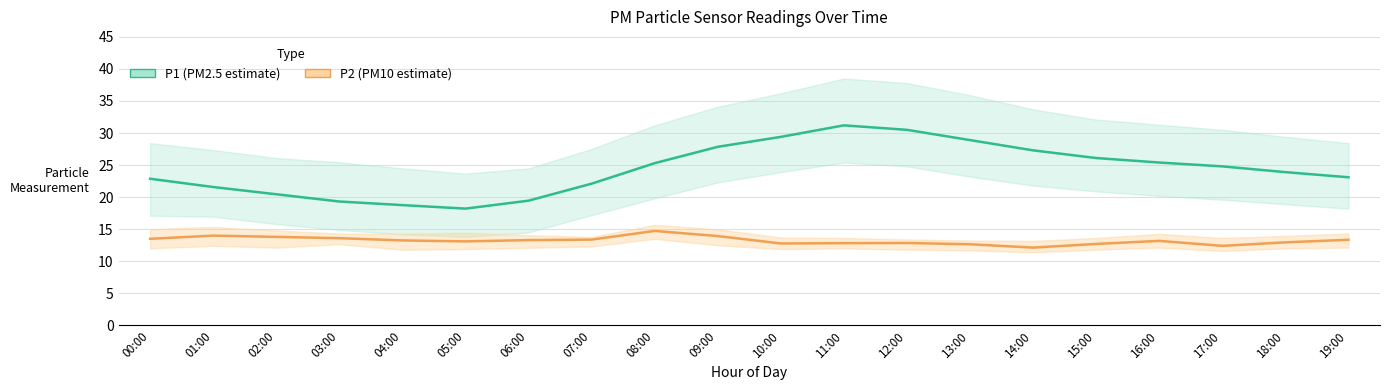

List the series in order of their peak value, highest first.

P1, P2